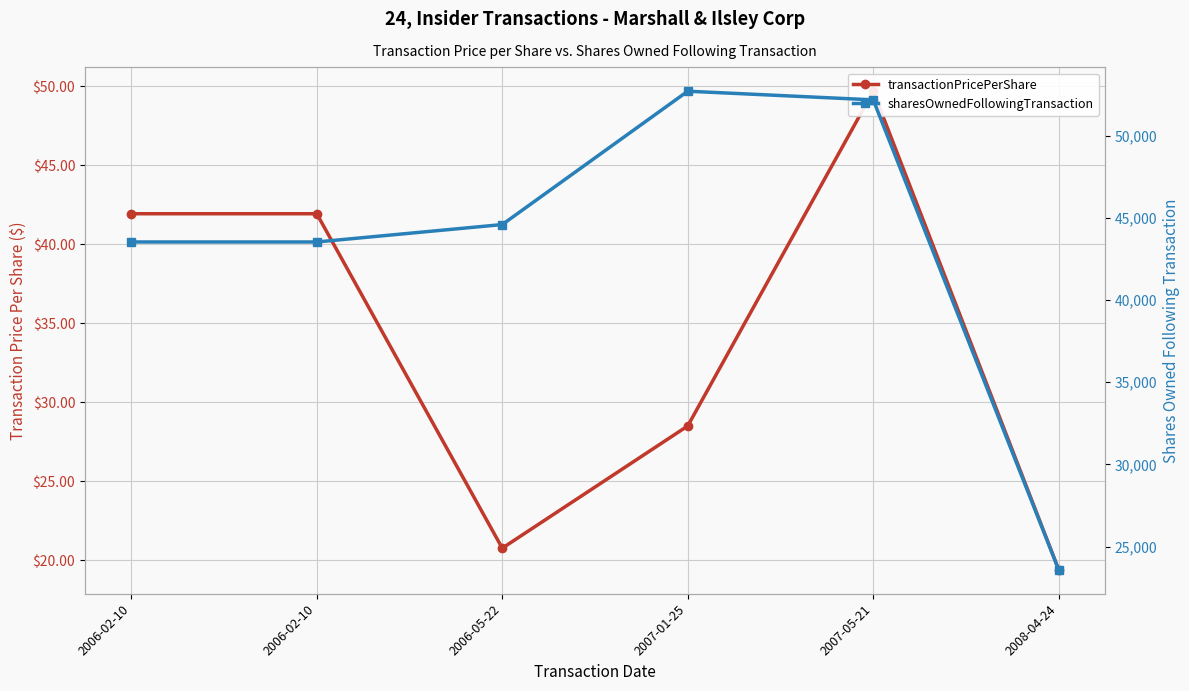

Reading right to left, list all the values displayed in this chart.

transactionPricePerShare: 2008-04-24=19.4	2007-05-21=49.7	2007-01-25=28.5	2006-05-22=20.8	2006-02-10=41.9	2006-02-10=41.9
sharesOwnedFollowingTransaction: 2008-04-24=23587.0	2007-05-21=52176.0	2007-01-25=52702.0	2006-05-22=44590.0	2006-02-10=43531.0	2006-02-10=43531.0